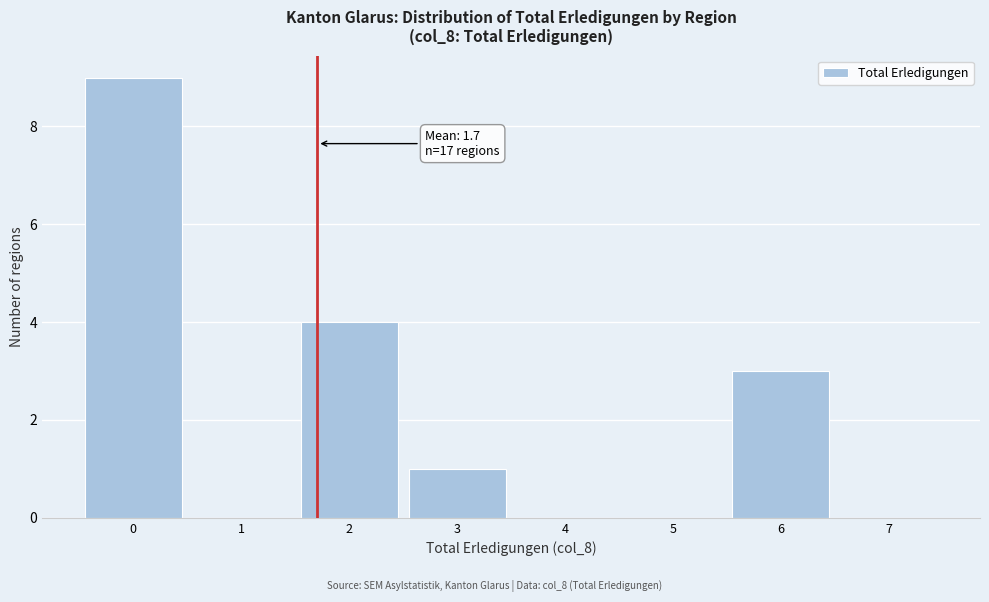

Which range on the x-axis has the tallest bar?

-0.5 to 0.5